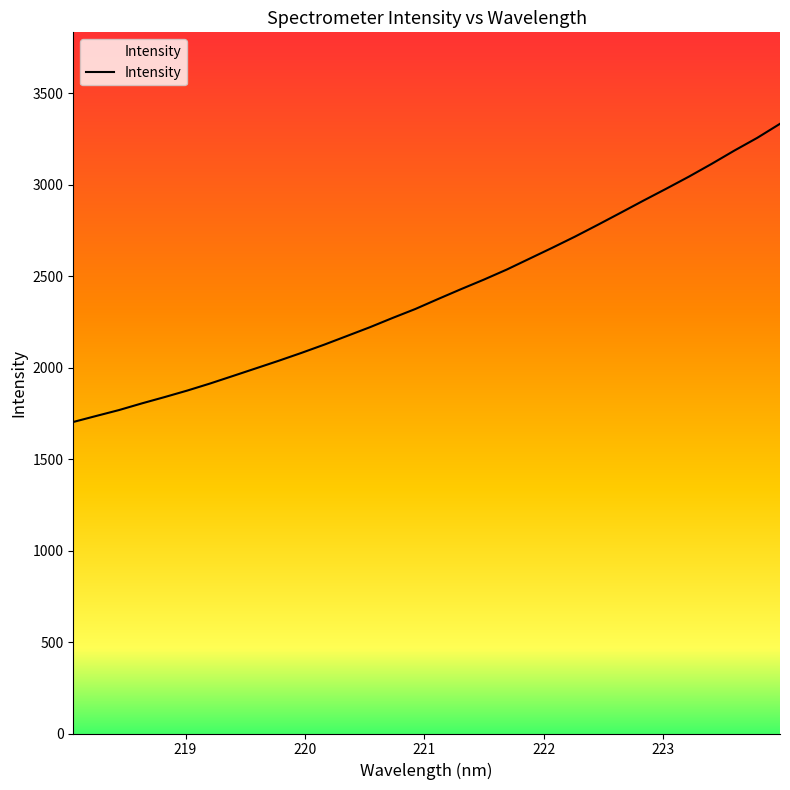

Reading right to left, what are all the values shown in this chart?

223.9802=3332.1	223.7895=3255.2	223.5987=3185.9	223.408=3113.2	223.2172=3043.3	223.0264=2977.0	222.8355=2912.0	222.6447=2845.6	222.4538=2779.9	222.263=2715.5	222.0721=2654.3	221.8812=2594.8	221.6902=2535.1	221.4993=2480.4	221.3083=2428.4	221.1174=2374.9	220.9264=2320.3	220.7354=2271.1	220.5444=2220.2	220.3533=2172.6	220.1623=2125.1	219.9712=2080.0	219.7801=2036.9	219.589=1995.4	219.3979=1954.0	219.2067=1912.9	219.0156=1874.3	218.8244=1838.5	218.6332=1803.9	218.442=1767.4	218.2508=1735.2	218.0596=1702.5